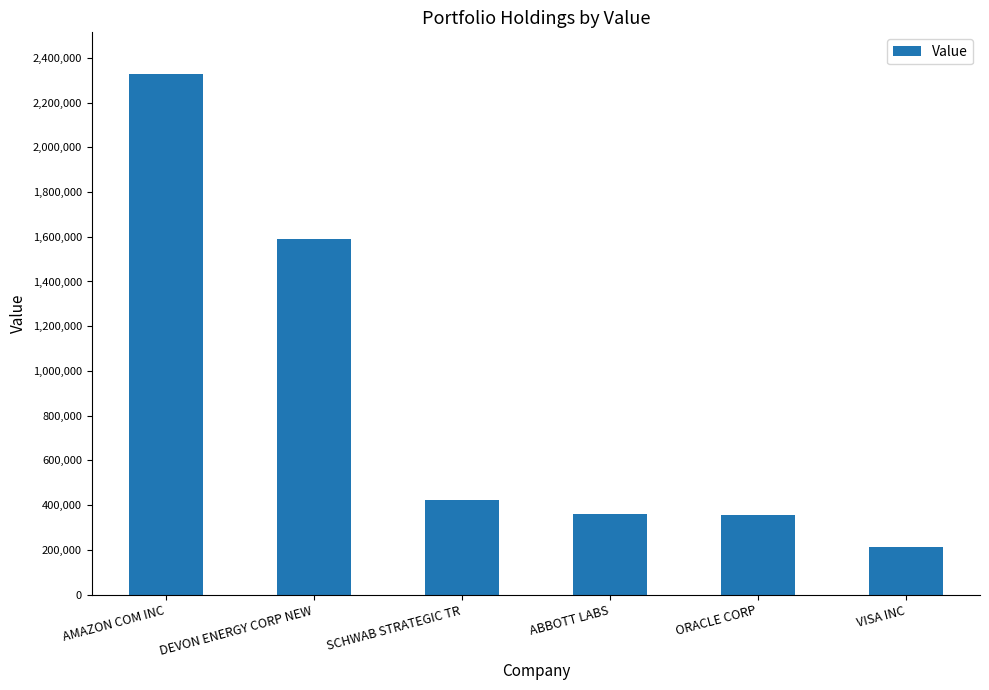

Where is the data nearest to the value 1269500?

DEVON ENERGY CORP NEW